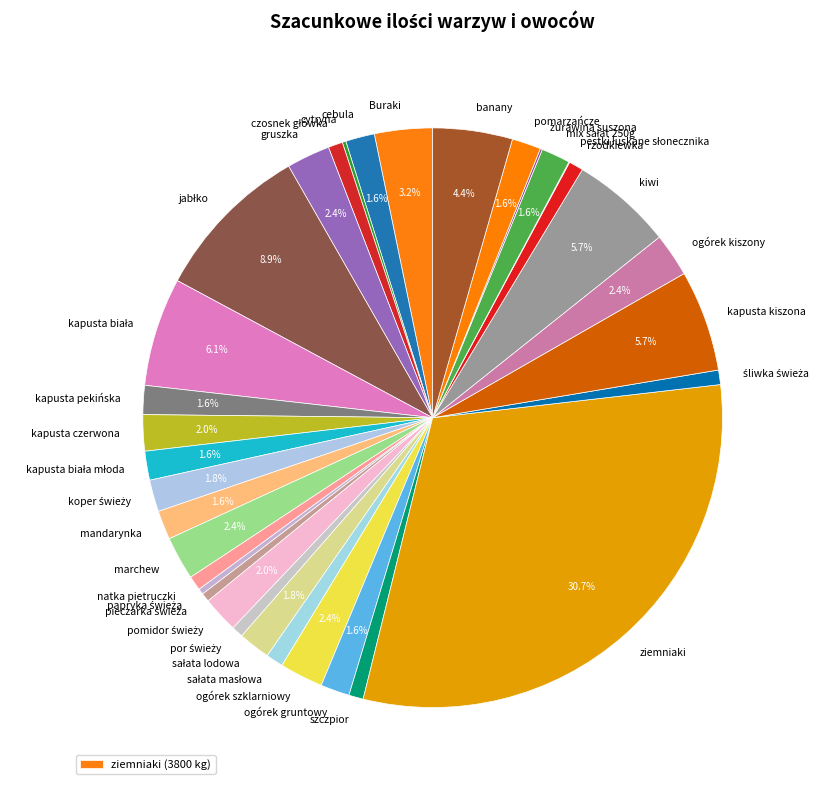

How much of the chart is everything except banany?

95.6%